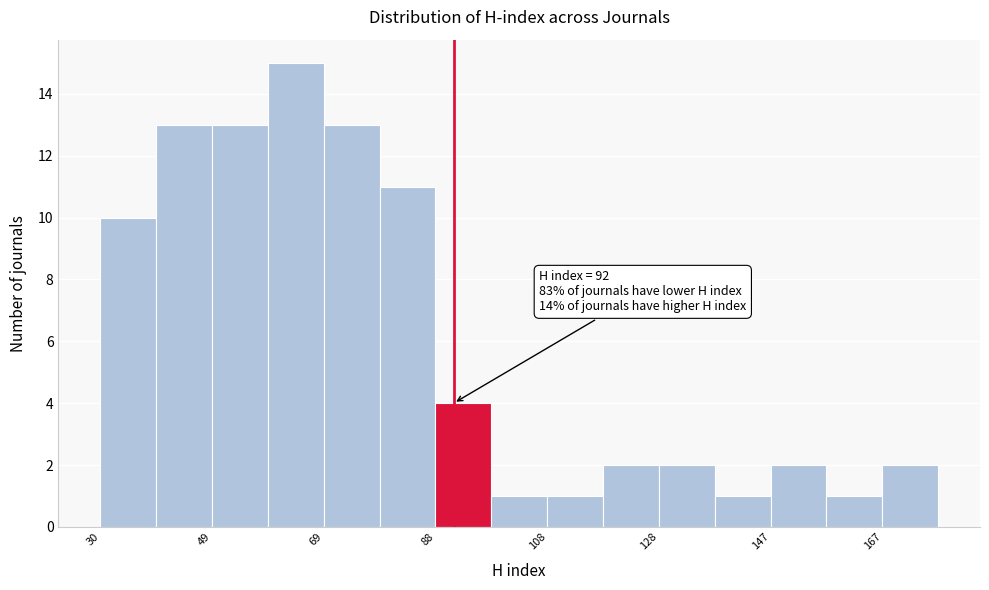

Over which range of the x-axis is the bar tallest?

59.4 to 69.2